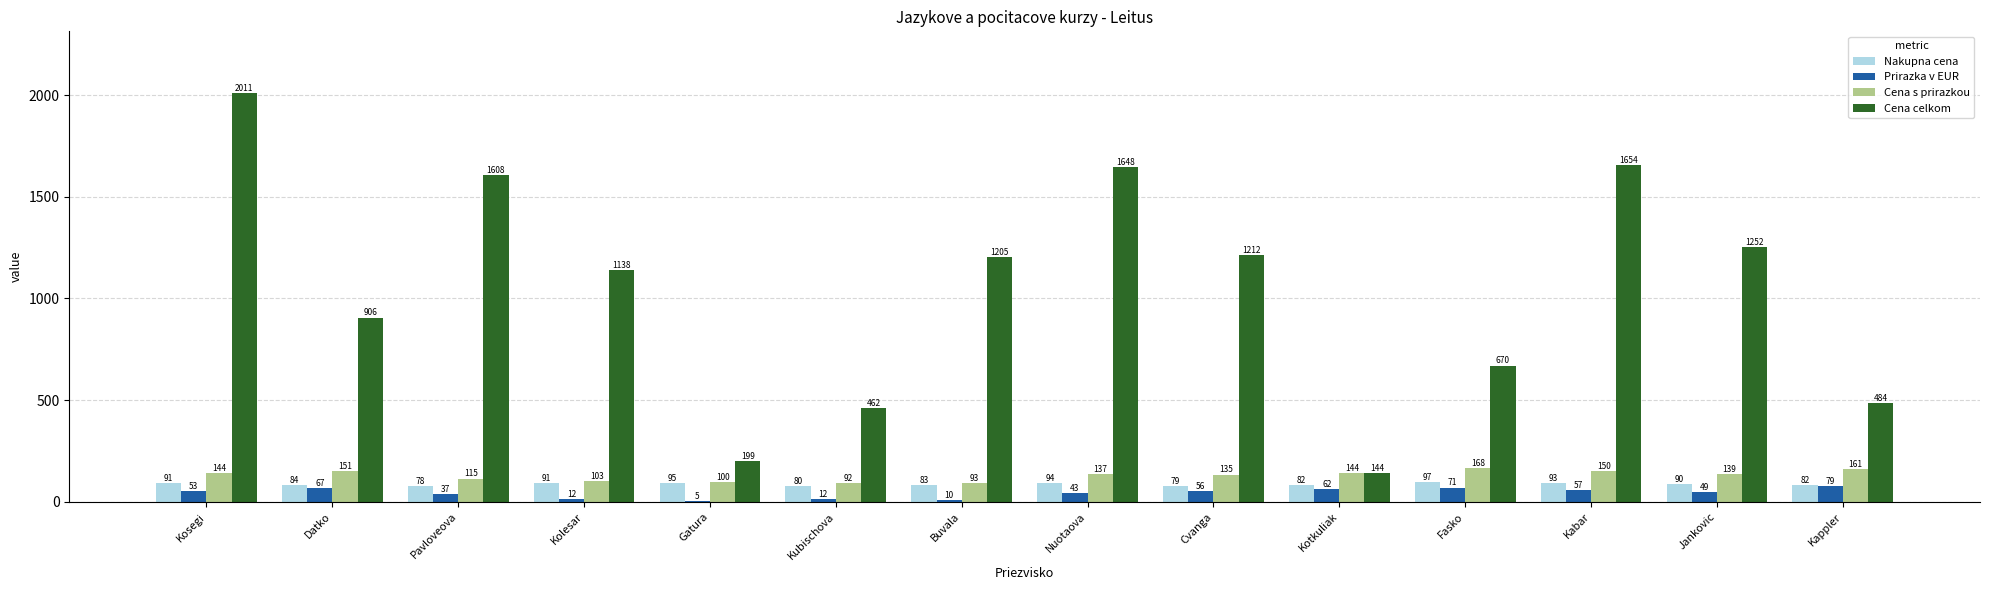

Which series changed the most between Kolesar and Fasko?

Cena celkom